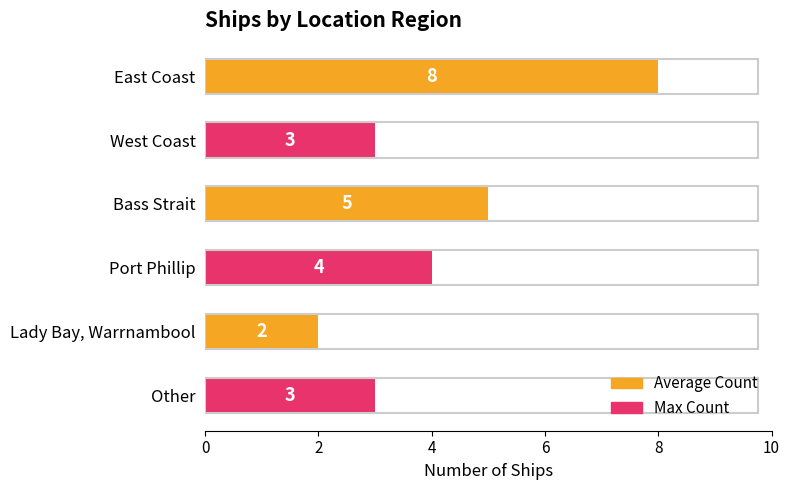

Reading bottom to top, list all the values displayed in this chart.

Other=3	Lady Bay, Warrnambool=2	Port Phillip=4	Bass Strait=5	West Coast=3	East Coast=8